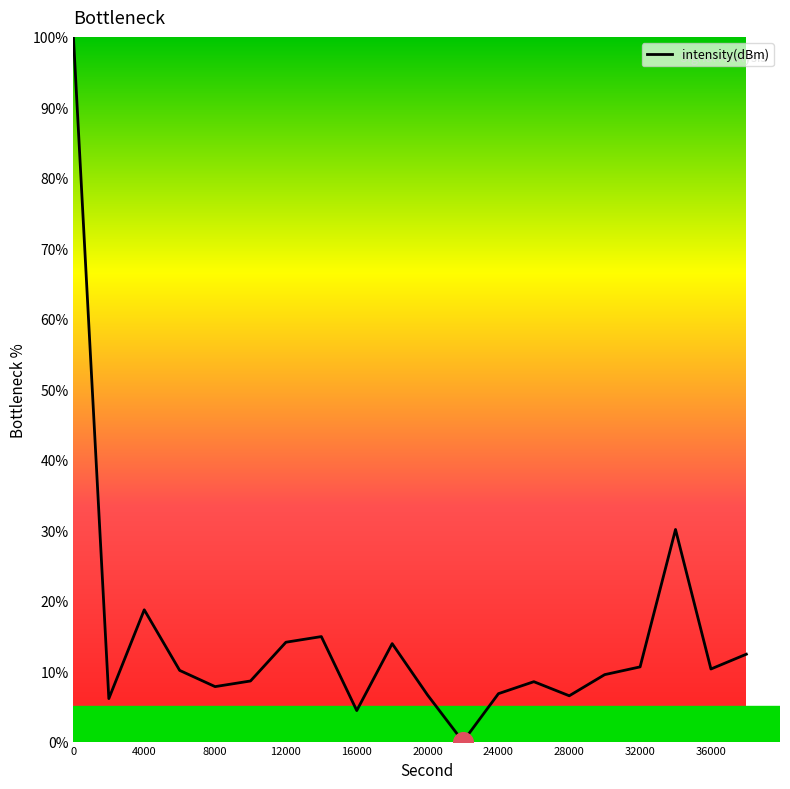

What is the maximum value shown in the chart?

100.0